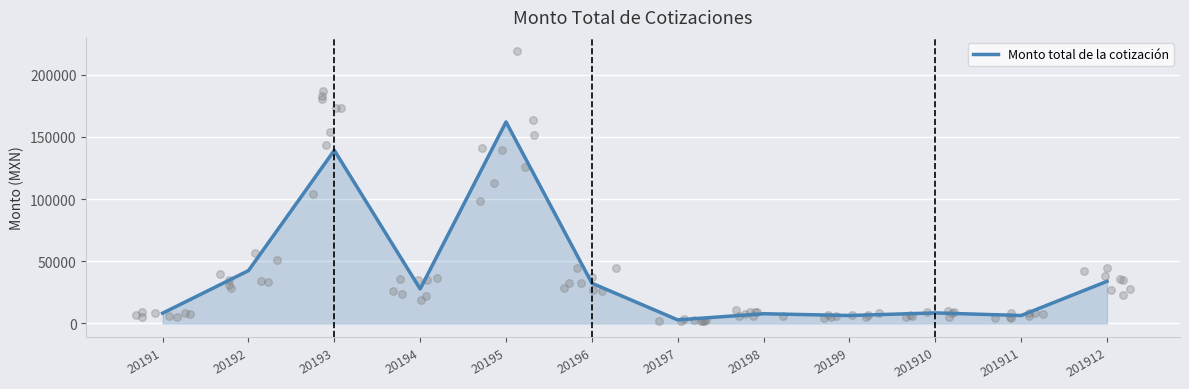

Approximately how many times larger is the value at 201911 compared to 201912?

0.2